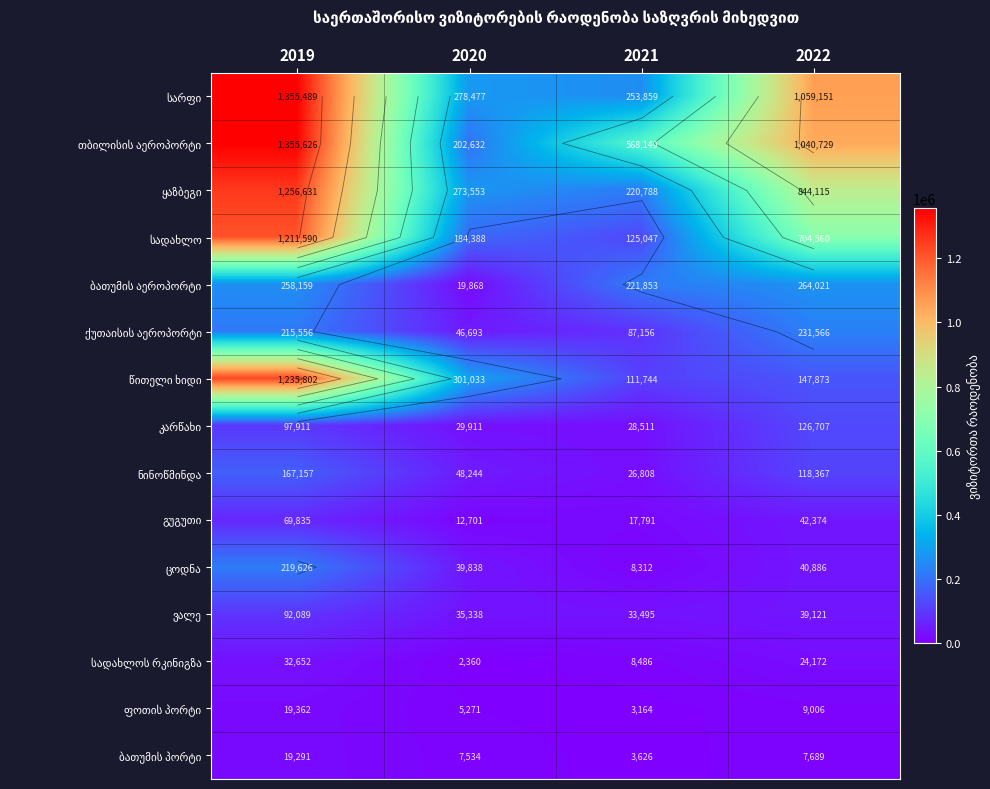

Which category has the lowest value across all series?

2020